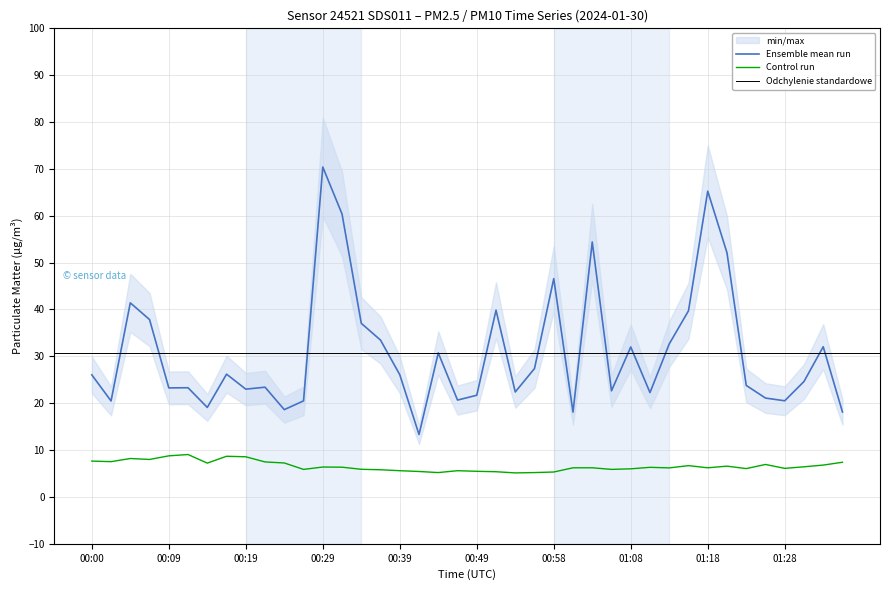

What is the sum of all P1 values?

1232.6